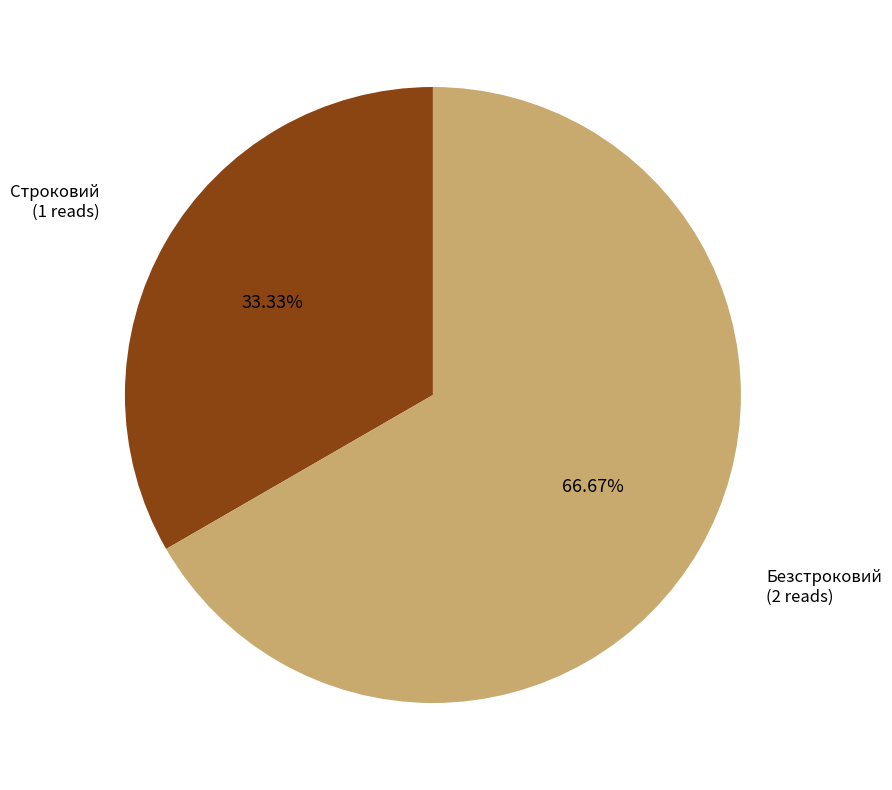

Is there a majority slice in this chart?

Yes